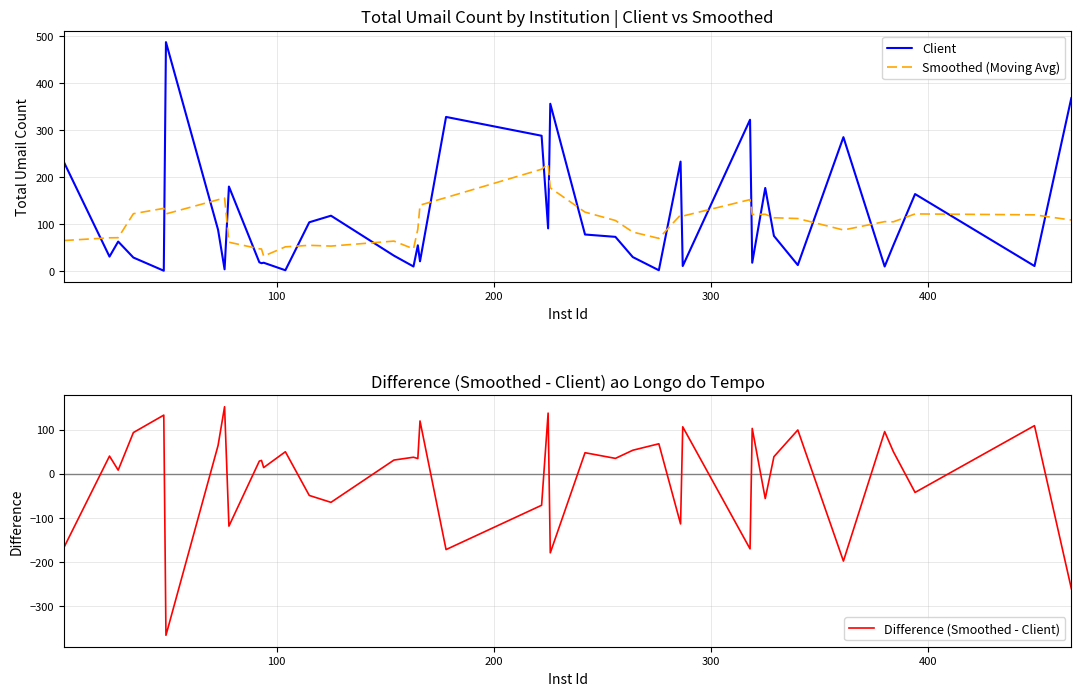

In Client, how many points are lower than both neighbors (excluding endpoints)?

14